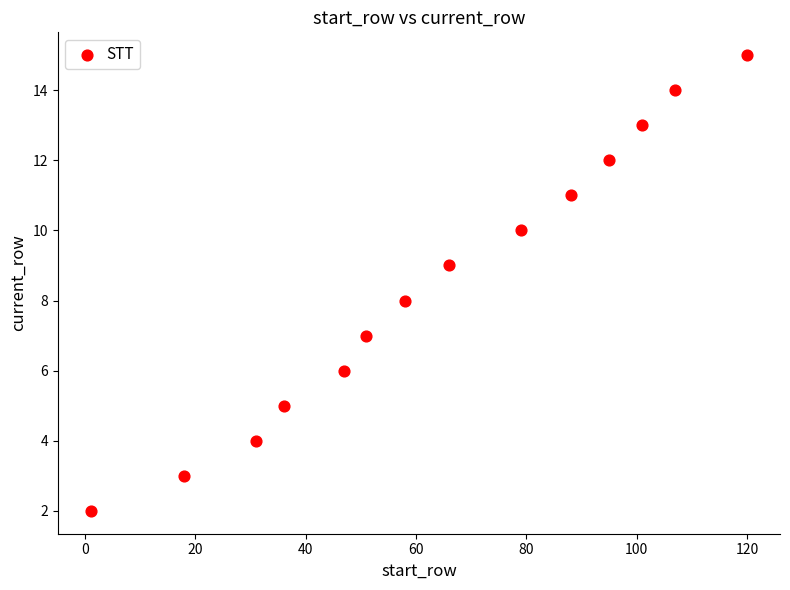

What is the range of Y values (max minus min)?

13